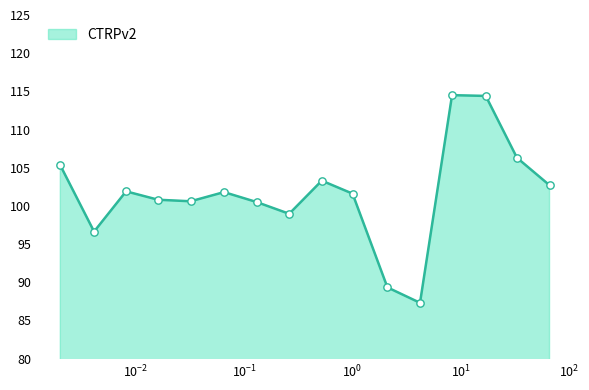

What is the minimum value shown in the chart?

87.3